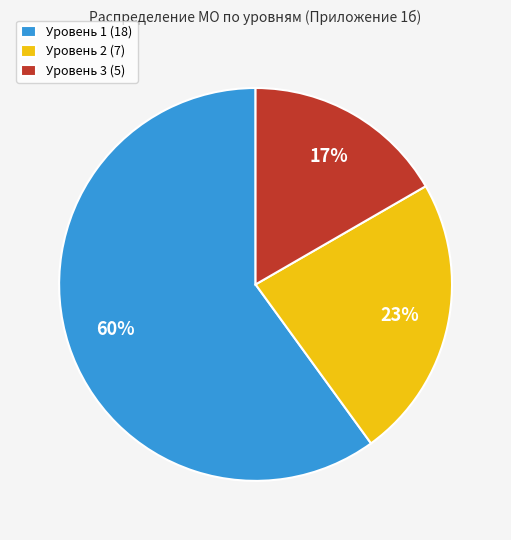

To the nearest percent, what is the average slice percentage?

33%